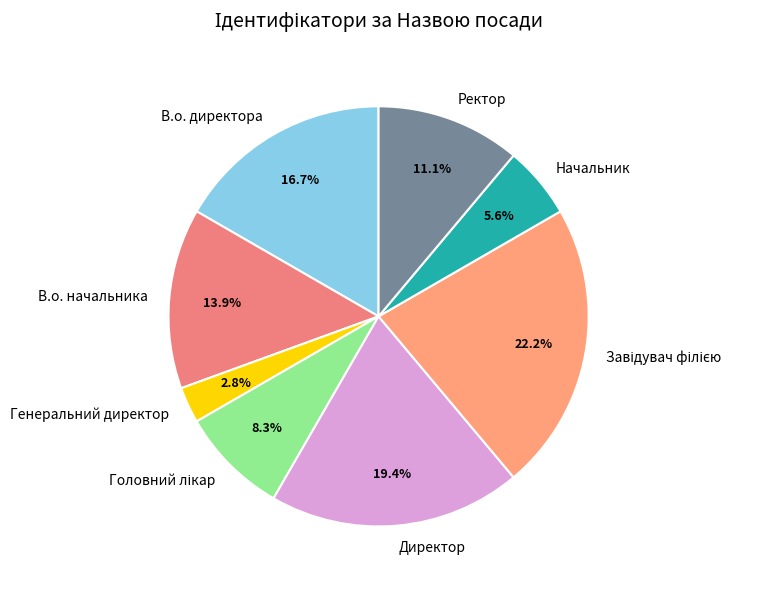

How many segments does this pie chart have?

8